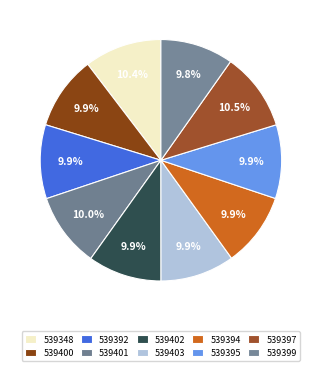

How many slices are in this pie chart?

10